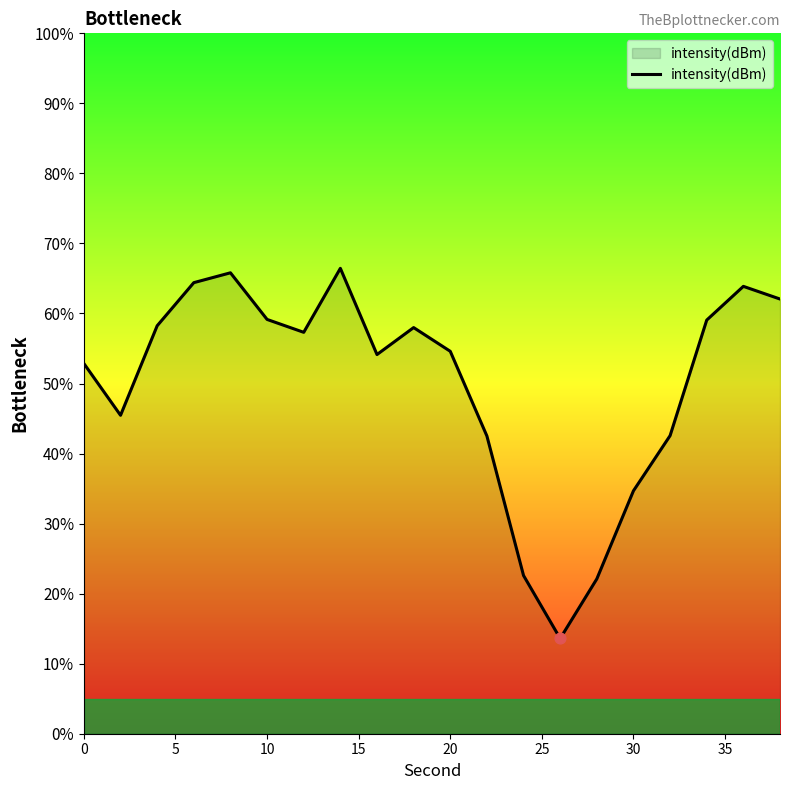

What is the smallest value displayed?

13.6